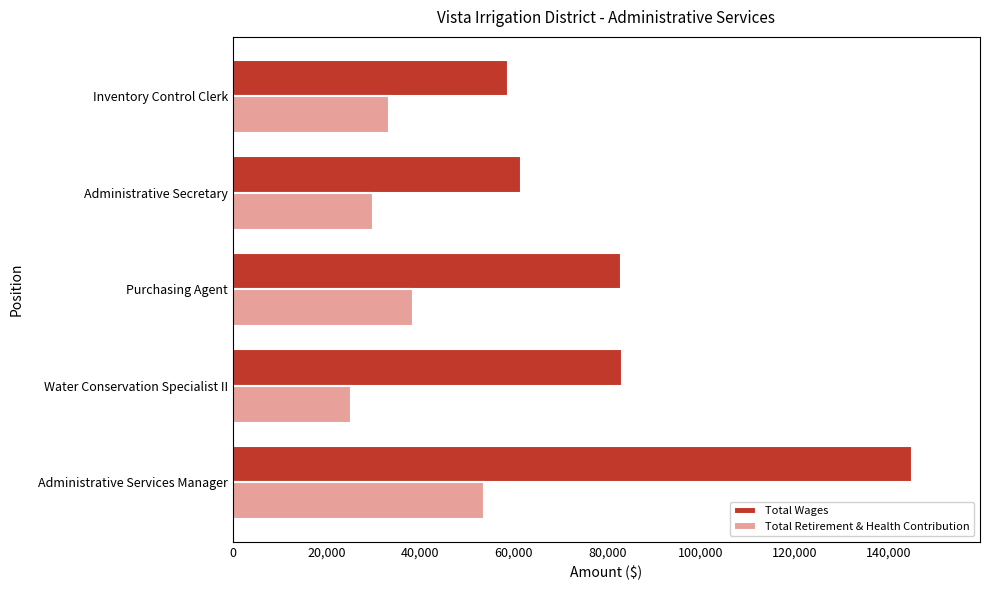

At which category is the sum across all series the highest?

Administrative Services Manager